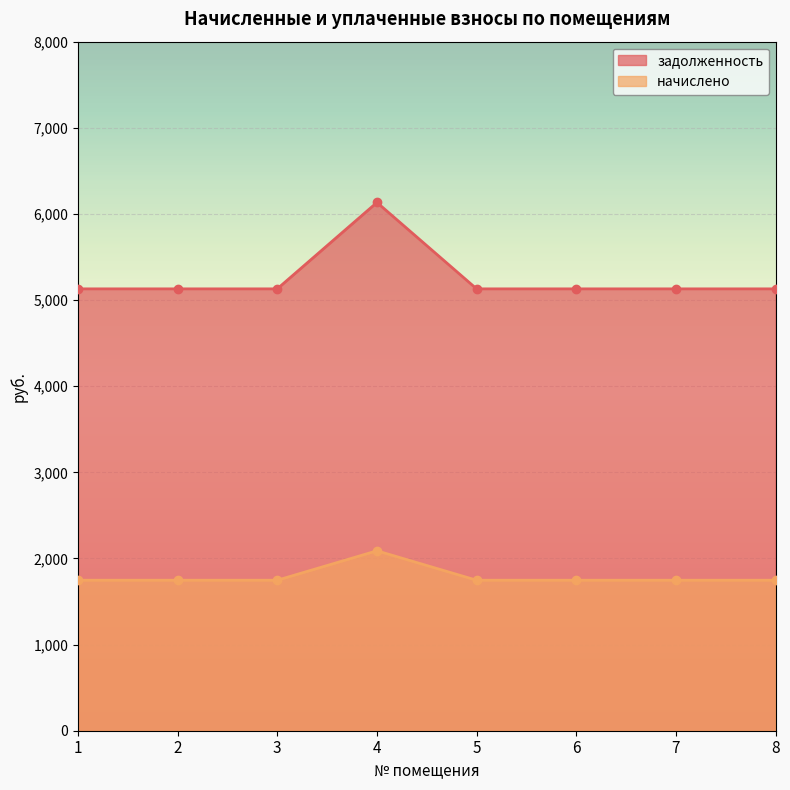

Reading left to right, transcribe all the data shown in this chart.

задолженность: 5130.1	5130.1	5130.1	6133.2	5130.1	5130.1	5130.1	5130.1
начислено: 1747.2	1747.2	1747.2	2088.8	1747.2	1747.2	1747.2	1747.2